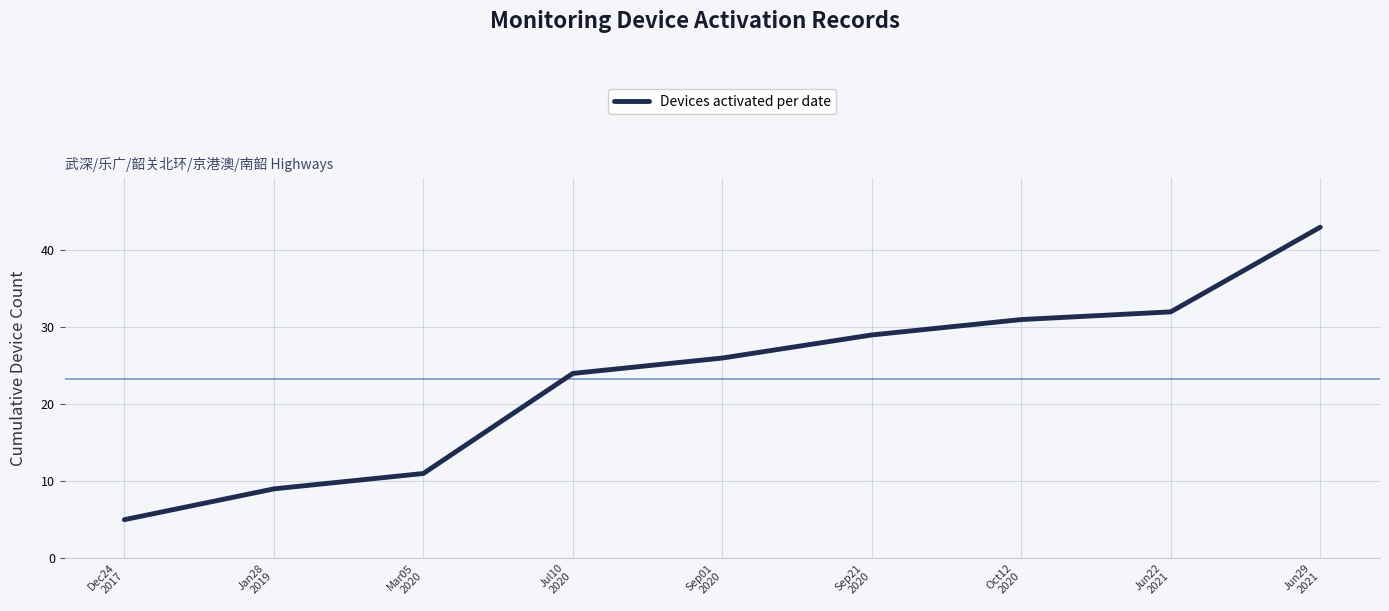

List the labels in order of value, largest first.

Jun29
2021, Jun22
2021, Oct12
2020, Sep21
2020, Sep01
2020, Jul10
2020, Mar05
2020, Jan28
2019, Dec24
2017